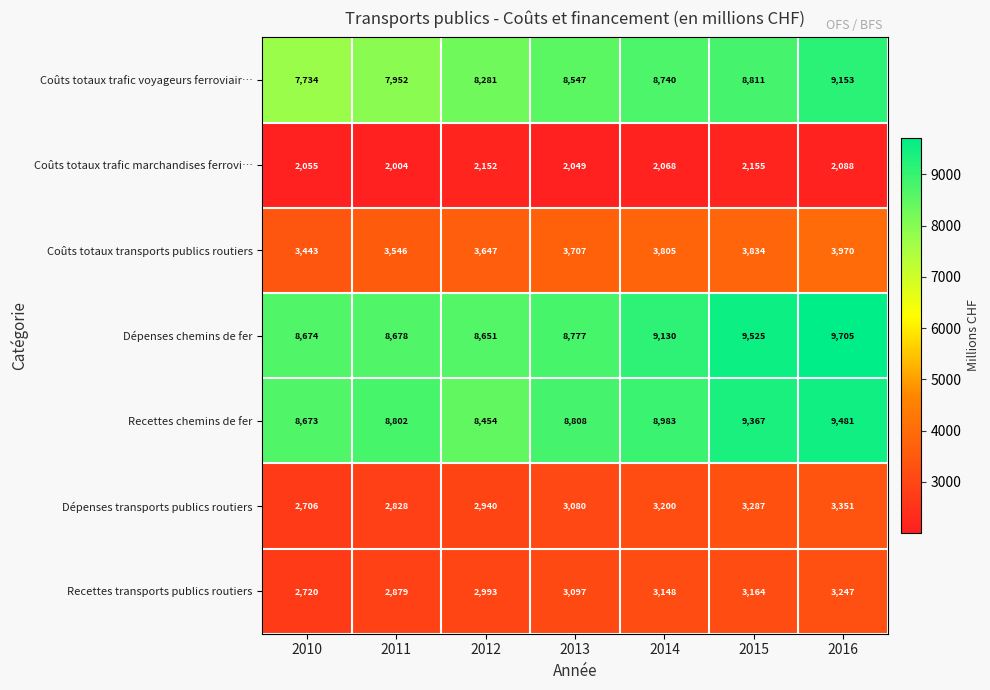

What is the sum of all Dépenses chemins de fer values?

63140